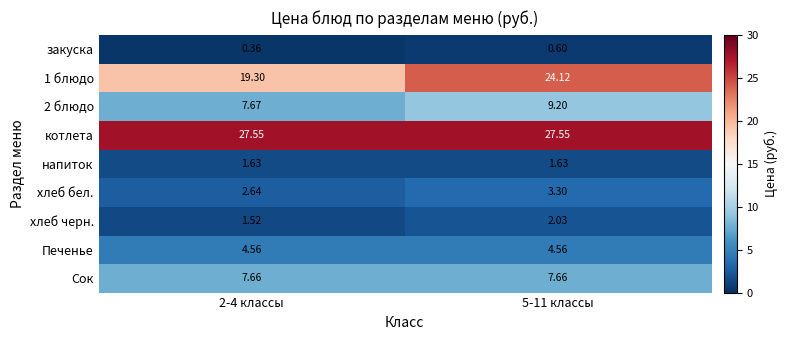

Which series has the largest total across all categories?

котлета